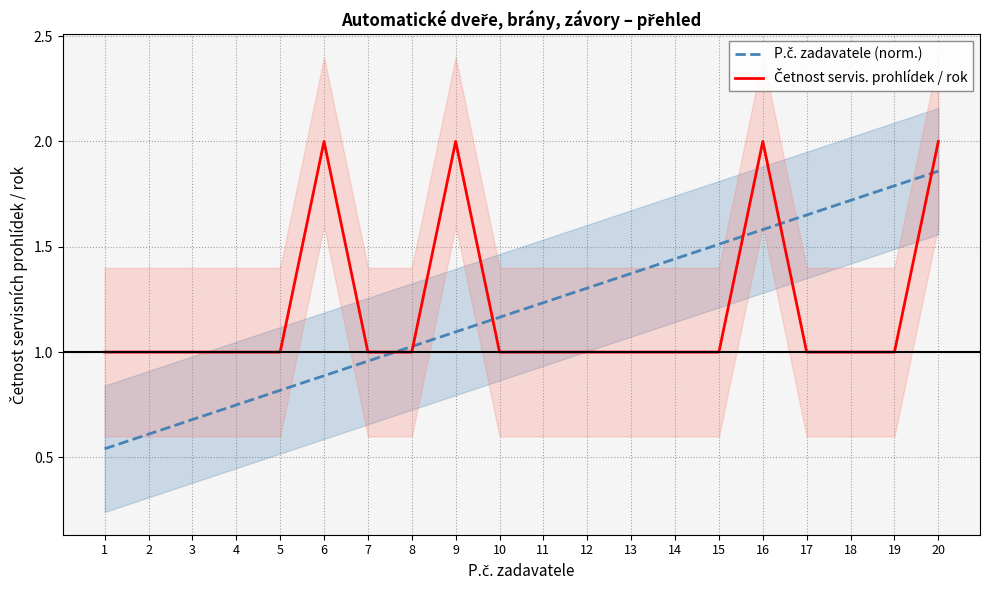

Is it true that Četnost servis. prohlídek / rok equals 1.0 at 1?

True